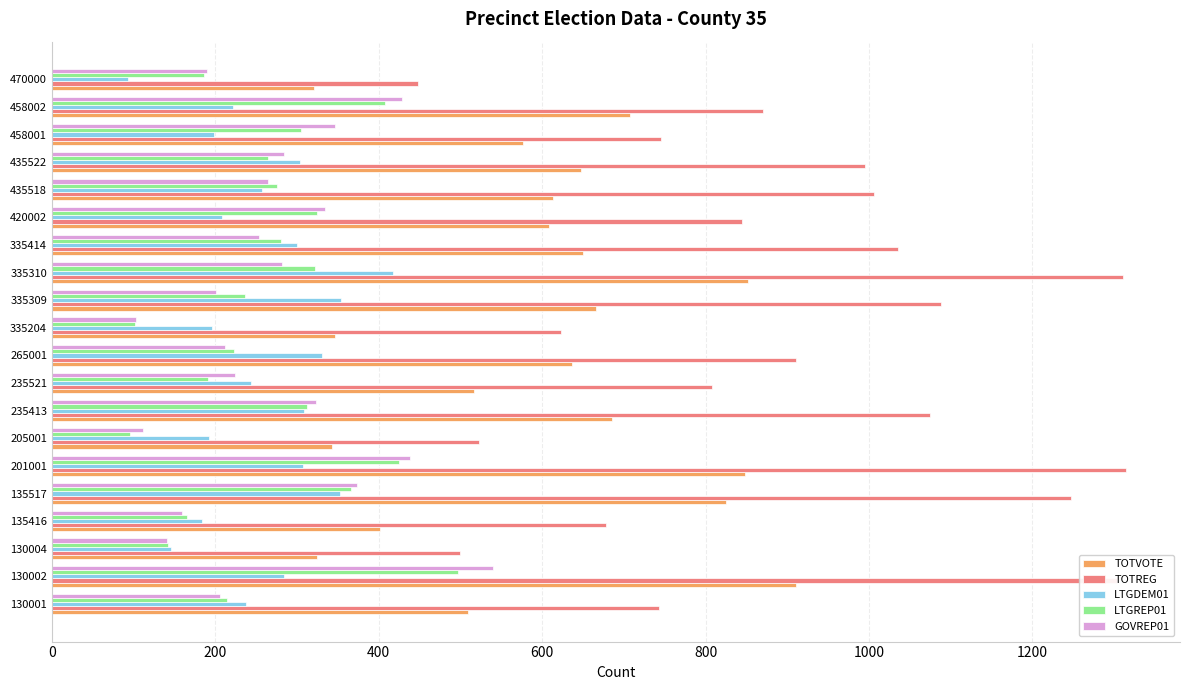

What is the maximum value for TOTREG?

1315